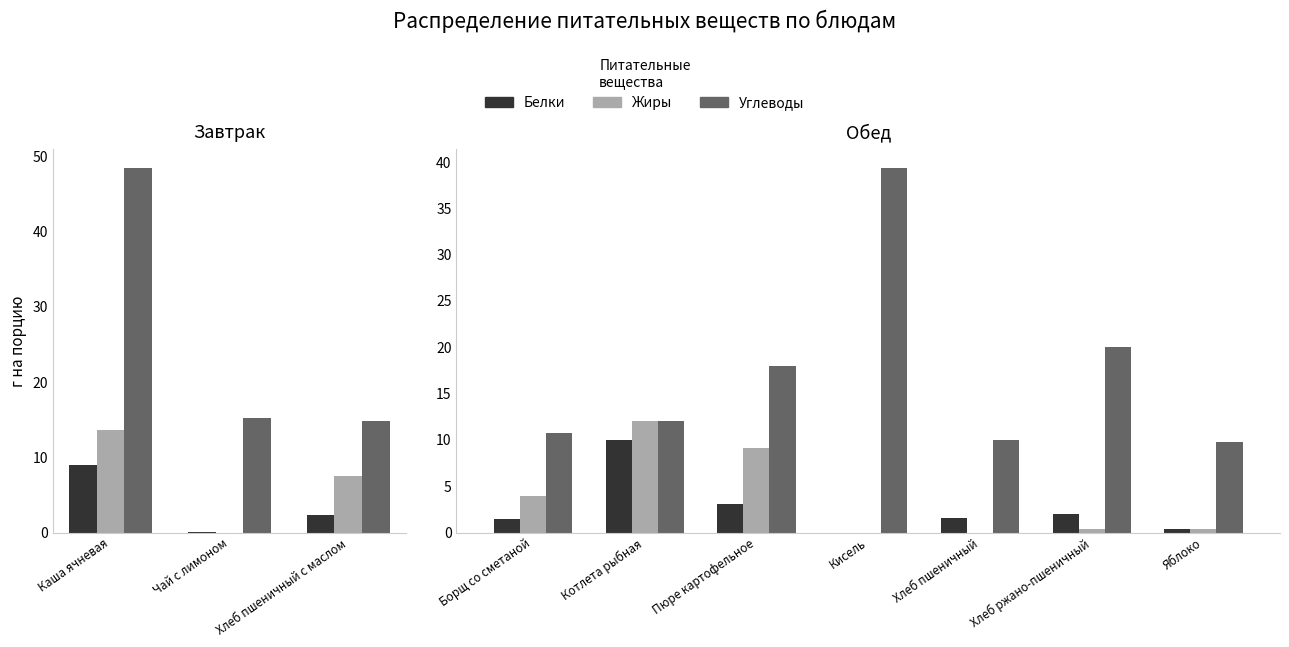

Which has a higher value, Кисель or Хлеб ржано-пшеничный?

Хлеб ржано-пшеничный